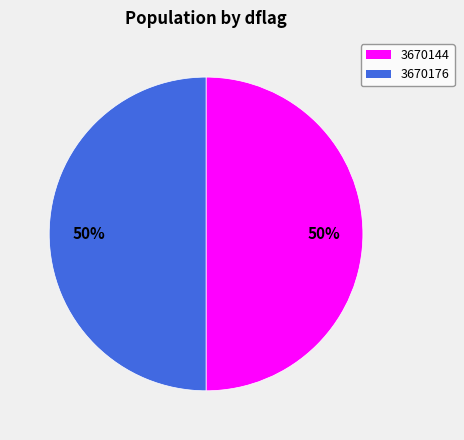

To the nearest percent, what is the combined percentage of 3670144 and 3670176?

100%